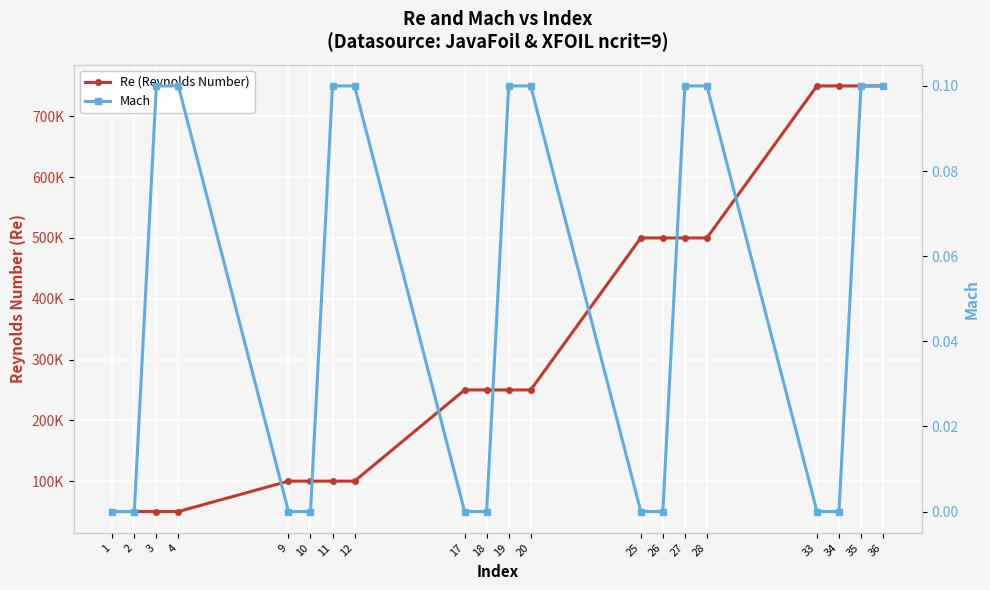

How many values in the Re (Reynolds Number) series are below 250000?

8